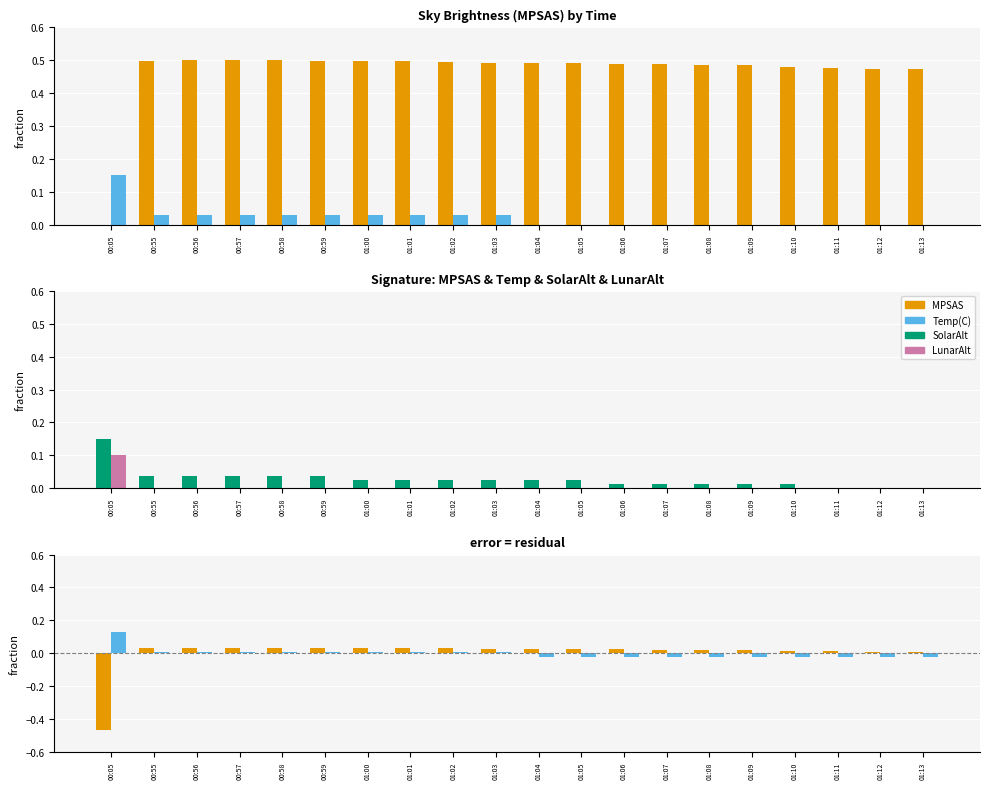

Reading right to left, list all the values displayed in this chart.

MPSAS: 0.5	0.5	0.5	0.5	0.5	0.5	0.5	0.5	0.5	0.5	0.5	0.5	0.5	0.5	0.5	0.5	0.5	0.5	0.5	0.0
Temp(C): 0.0	0.0	0.0	0.0	0.0	0.0	0.0	0.0	0.0	0.0	0.0	0.0	0.0	0.0	0.0	0.0	0.0	0.0	0.0	0.1
SolarAlt(deg): 0.0	0.0	0.0	0.0	0.0	0.0	0.0	0.0	0.0	0.0	0.0	0.0	0.0	0.0	0.0	0.0	0.0	0.0	0.0	0.1
LunarAlt(deg): 0.0	0.0	0.0	0.0	0.0	0.0	0.0	0.0	0.0	0.0	0.0	0.0	0.0	0.0	0.0	0.0	0.0	0.0	0.0	0.1
MPSAS diff: 0.0	0.0	0.0	0.0	0.0	0.0	0.0	0.0	0.0	0.0	0.0	0.0	0.0	0.0	0.0	0.0	0.0	0.0	0.0	-0.5
Temp diff: -0.0	-0.0	-0.0	-0.0	-0.0	-0.0	-0.0	-0.0	-0.0	-0.0	0.0	0.0	0.0	0.0	0.0	0.0	0.0	0.0	0.0	0.1